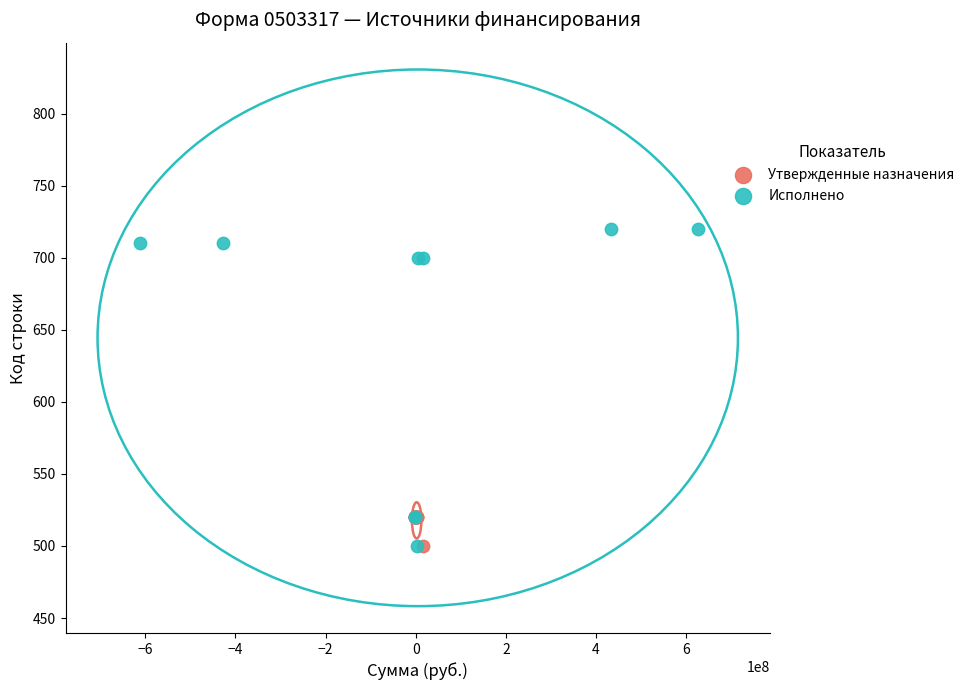

Which series reaches the maximum Y coordinate?

Исполнено